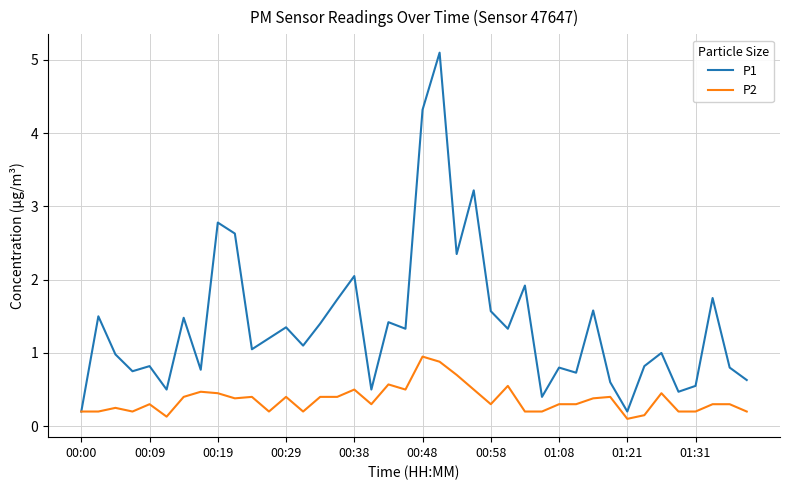

Which series has the widest spread of values?

P1